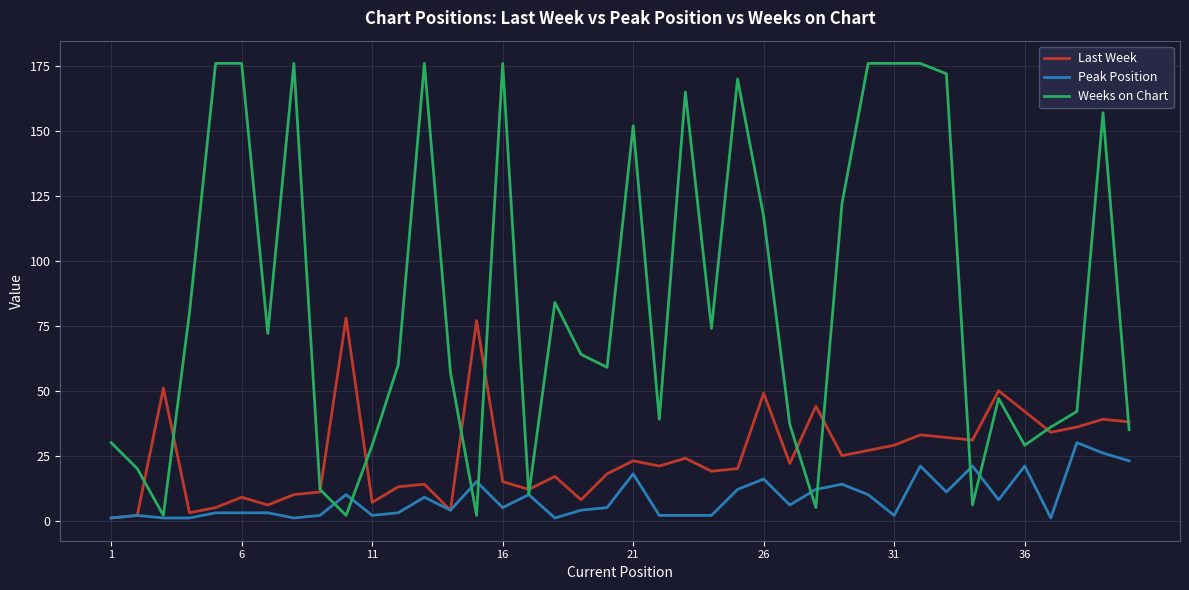

Which series has the largest total across all categories?

Weeks on Chart